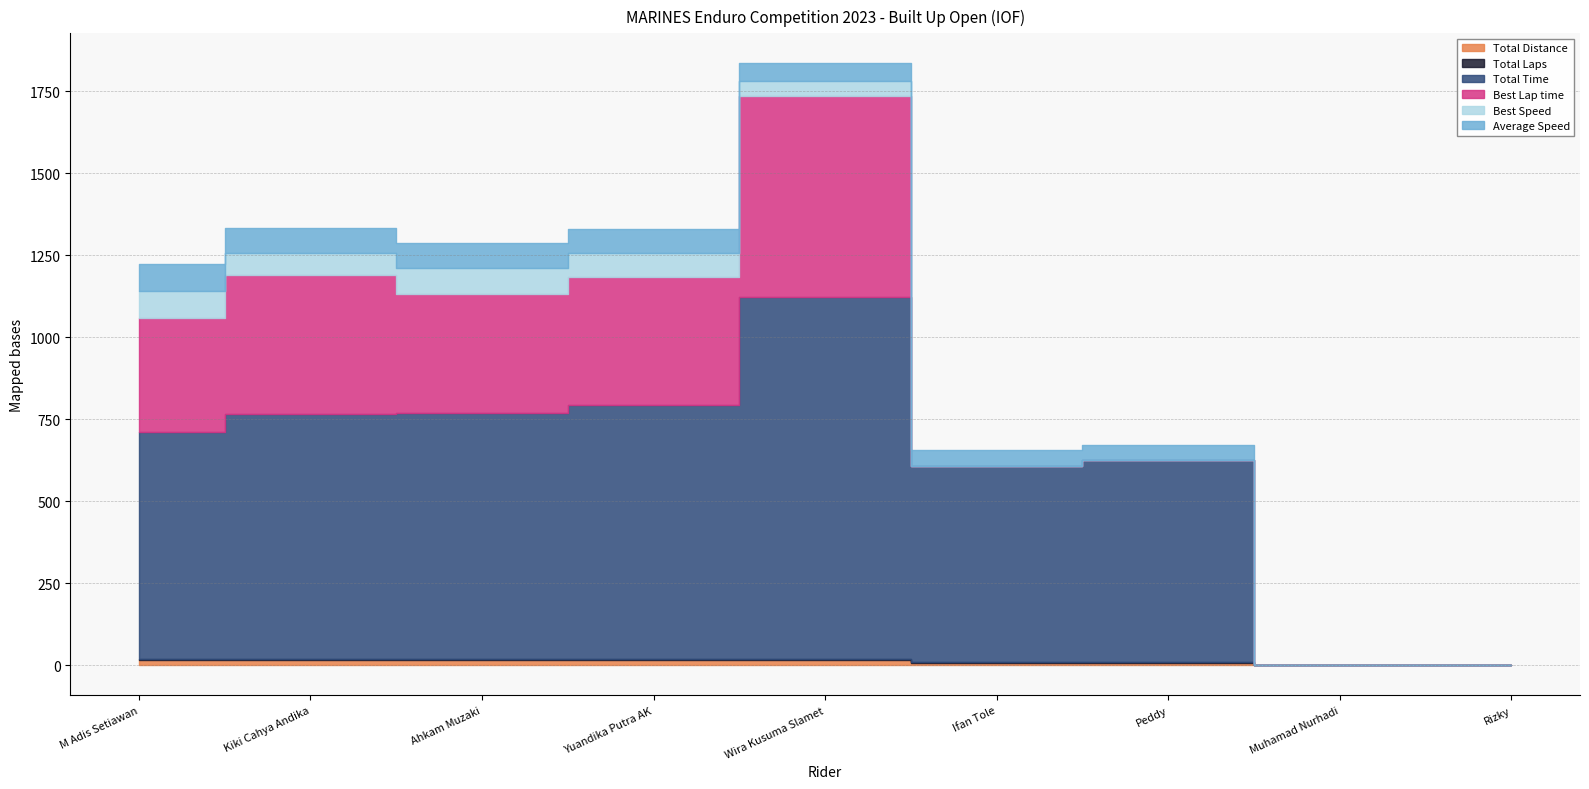

What position from the right is Kiki Cahya Andika?

8